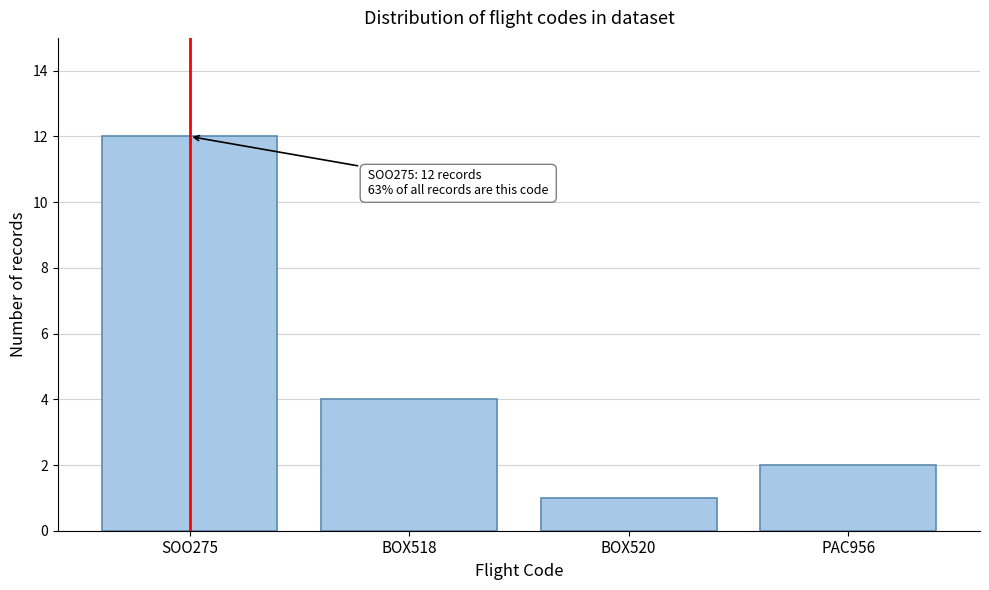

Reading right to left, what are all the values shown in this chart?

PAC956=2	BOX520=1	BOX518=4	SOO275=12